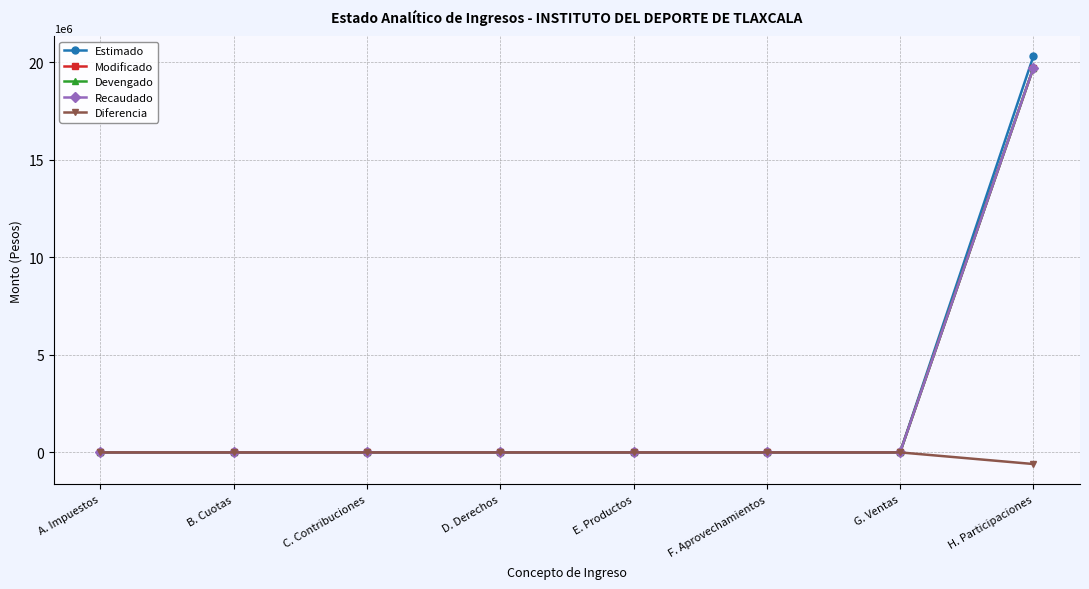

What position from the left is C. Contribuciones?

3